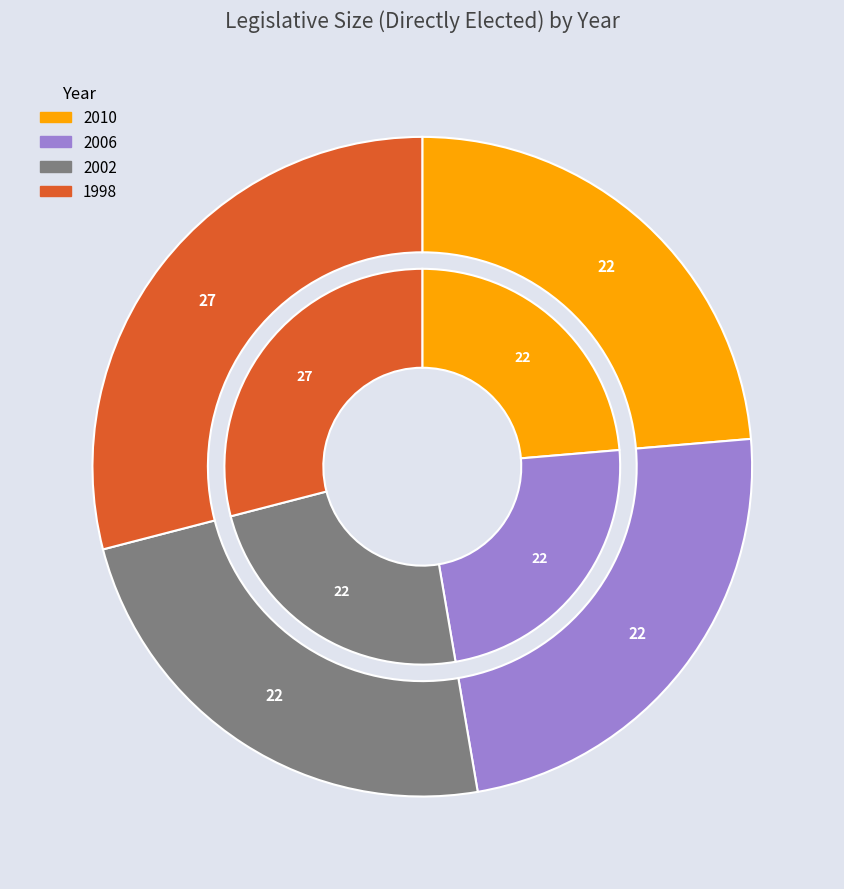

How much of the chart is everything except 1998?

71.0%